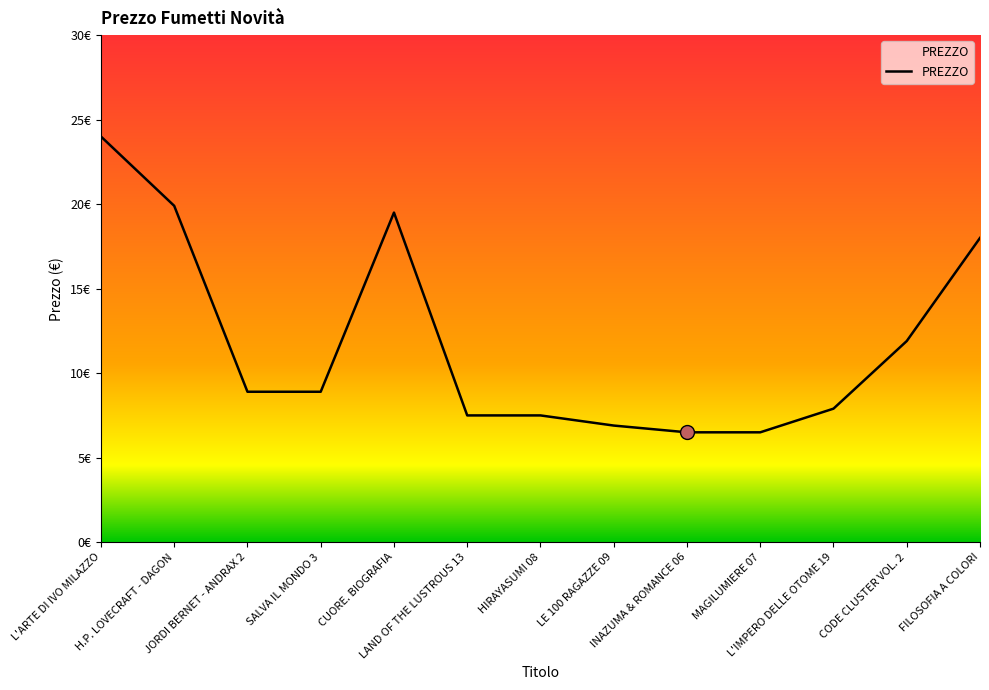

Is this an area chart (filled region under the line)?

Yes